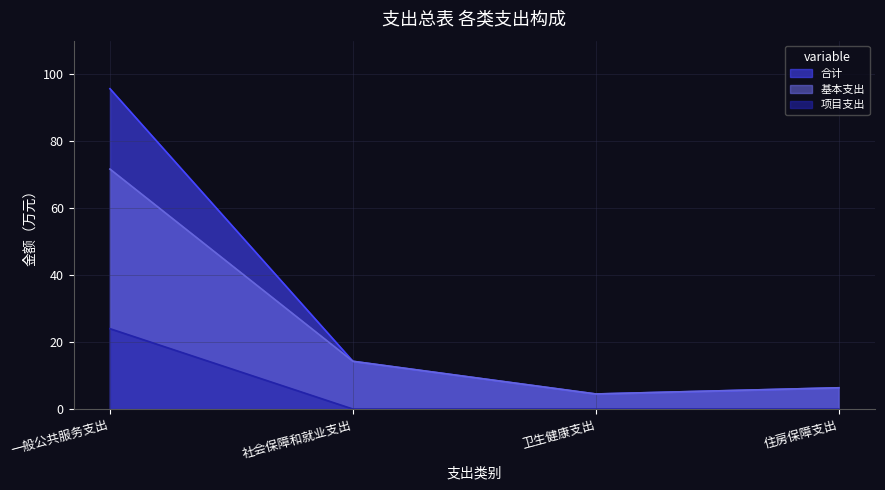

How many lines are shown in the chart?

3